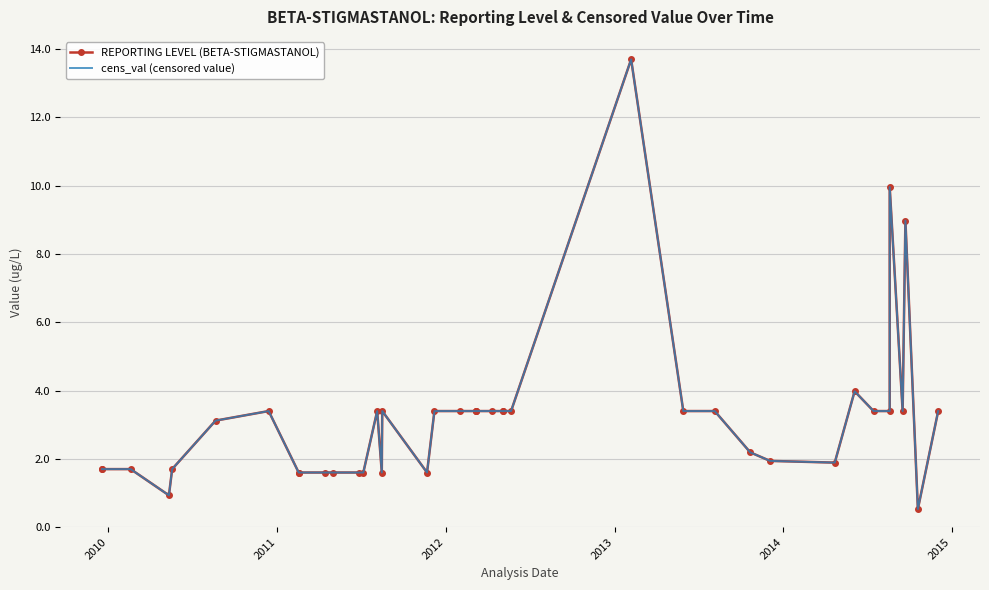

List the series in order of their peak value, highest first.

REPORTING LEVEL (BETA-STIGMASTANOL), cens_val (censored value)